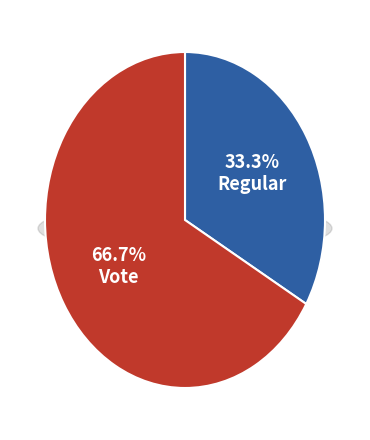

What percentage is the Regular slice, to the nearest percent?

33%